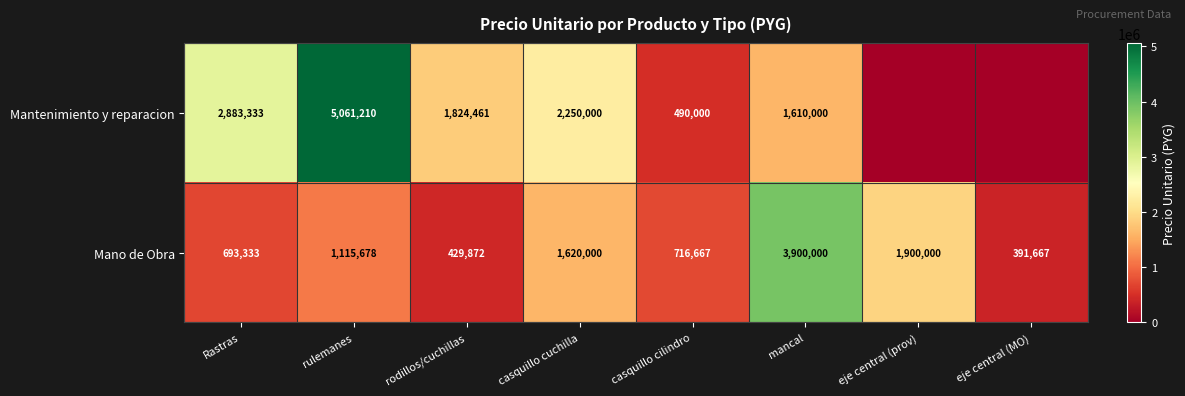

The Mano de Obra series shows 2577266 at eje central (prov). True or false?

False